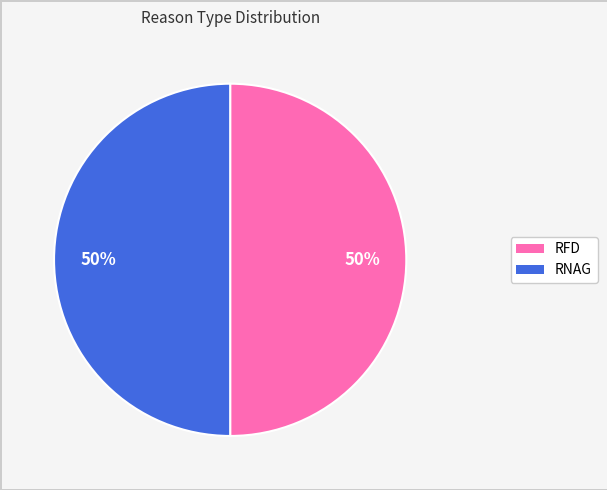

To the nearest percent, what percentage of the pie is RNAG?

50%